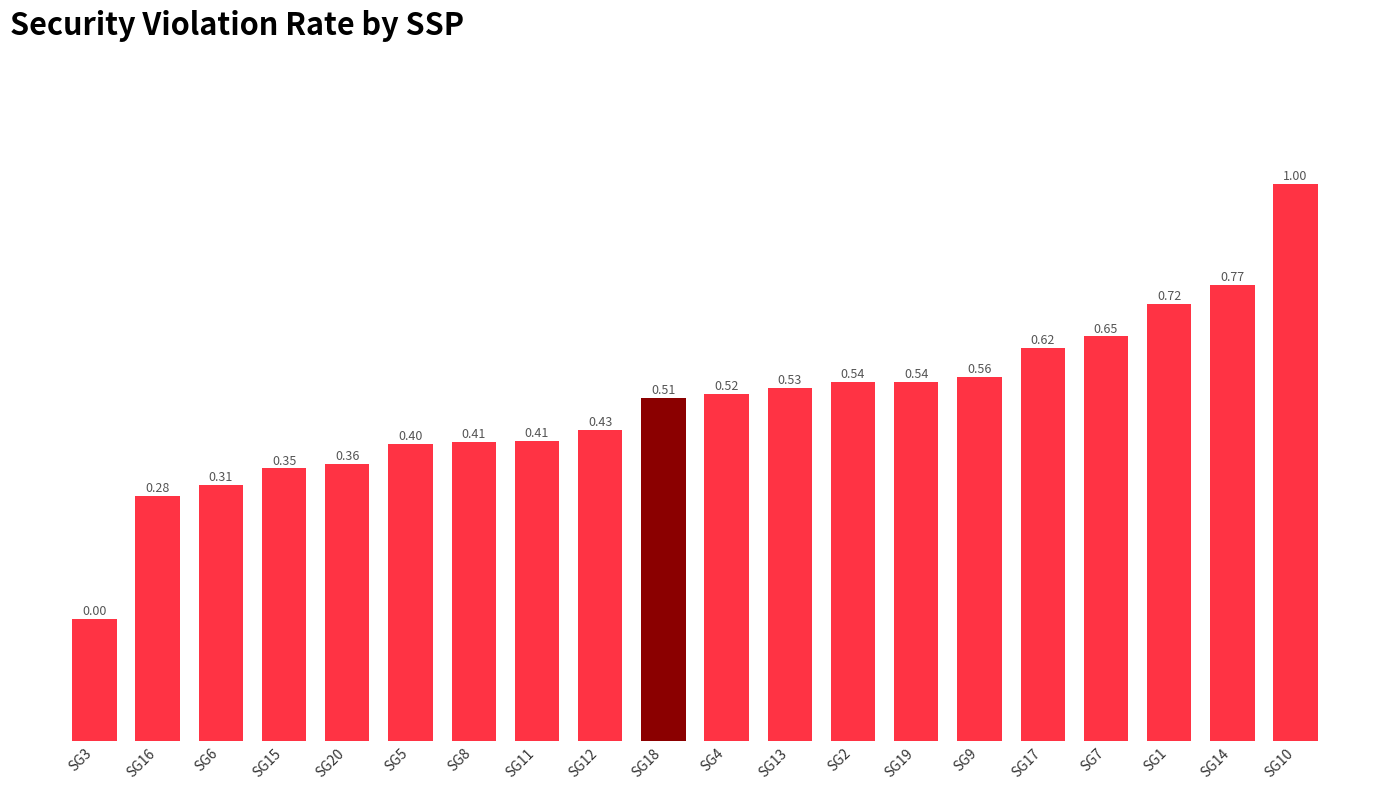

Reading left to right, extract all data points from this chart.

641.6	661.6	663.6	666.2	667.0	670.2	670.5	670.7	672.5	677.7	678.4	679.4	680.4	680.4	681.1	686.0	687.8	693.1	696.3	712.9